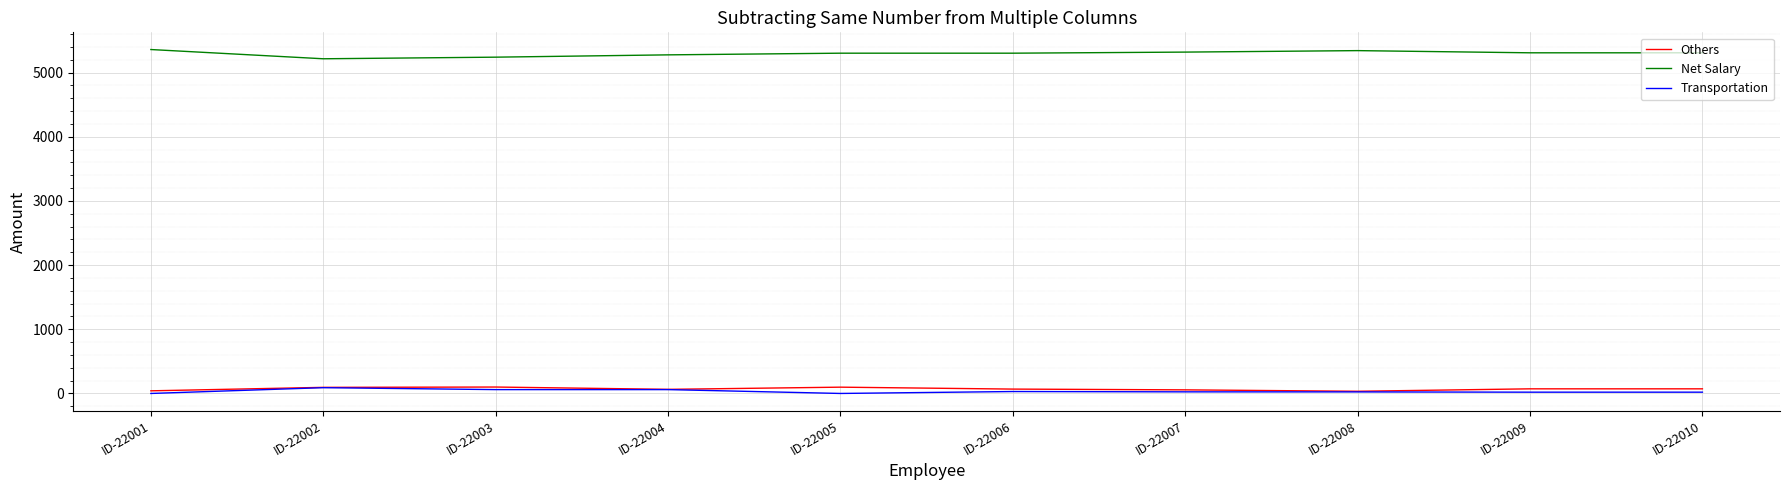

What is the difference between the highest and lowest values at ID-22006?

5272